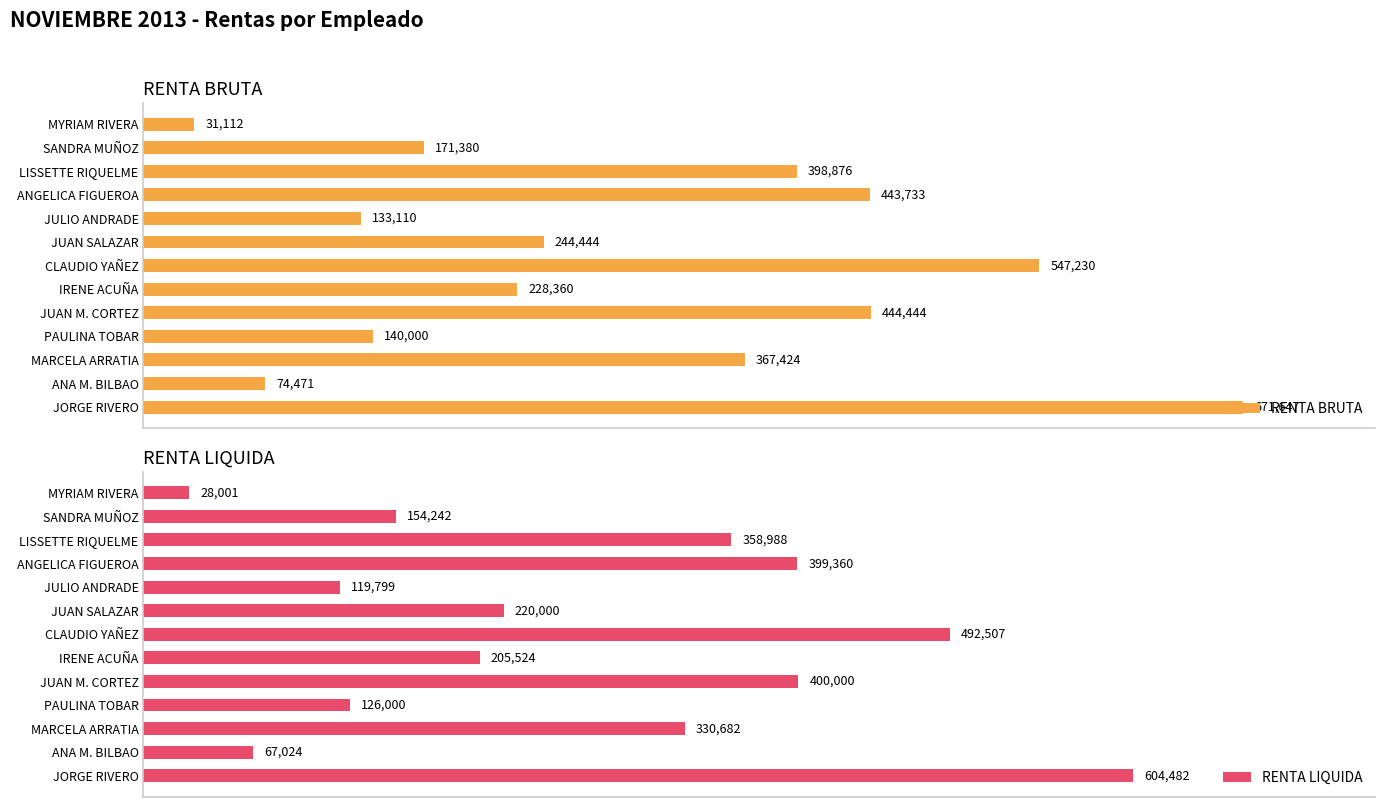

Rank the categories by RENTA BRUTA value from lowest to highest.

MYRIAM RIVERA, ANA M. BILBAO, JULIO ANDRADE, PAULINA TOBAR, SANDRA MUÑOZ, IRENE ACUÑA, JUAN SALAZAR, MARCELA ARRATIA, LISSETTE RIQUELME, ANGELICA FIGUEROA, JUAN M. CORTEZ, CLAUDIO YAÑEZ, JORGE RIVERO